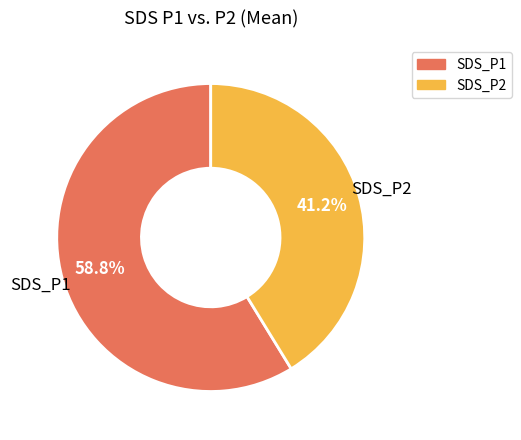

Is it true that SDS_P2 is 41% of the pie?

True